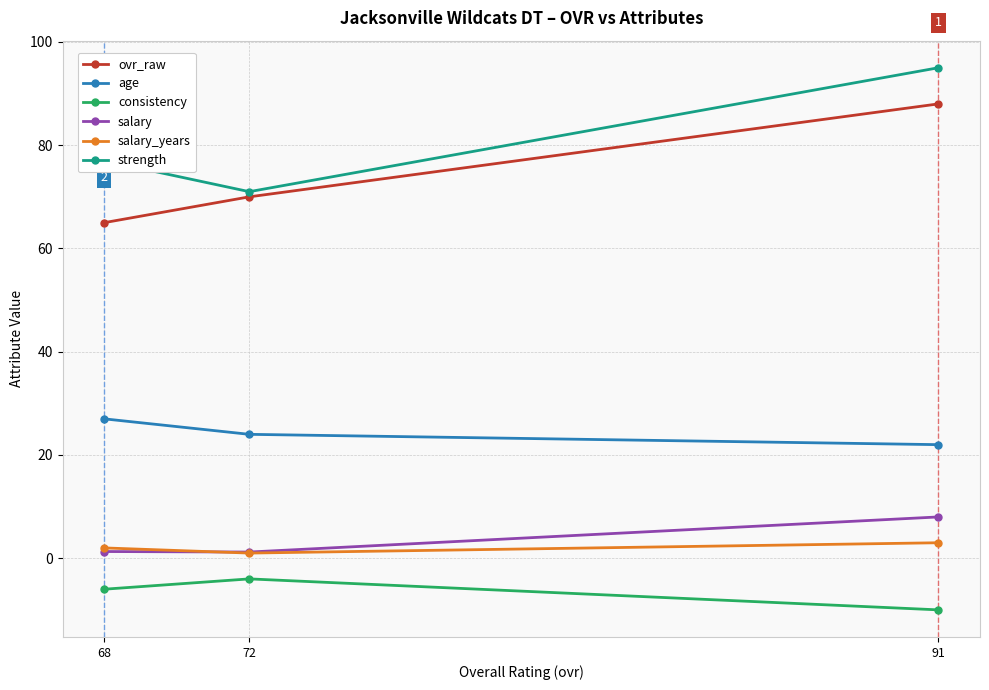

The value of consistency at 72 is -5.7. True or false?

False